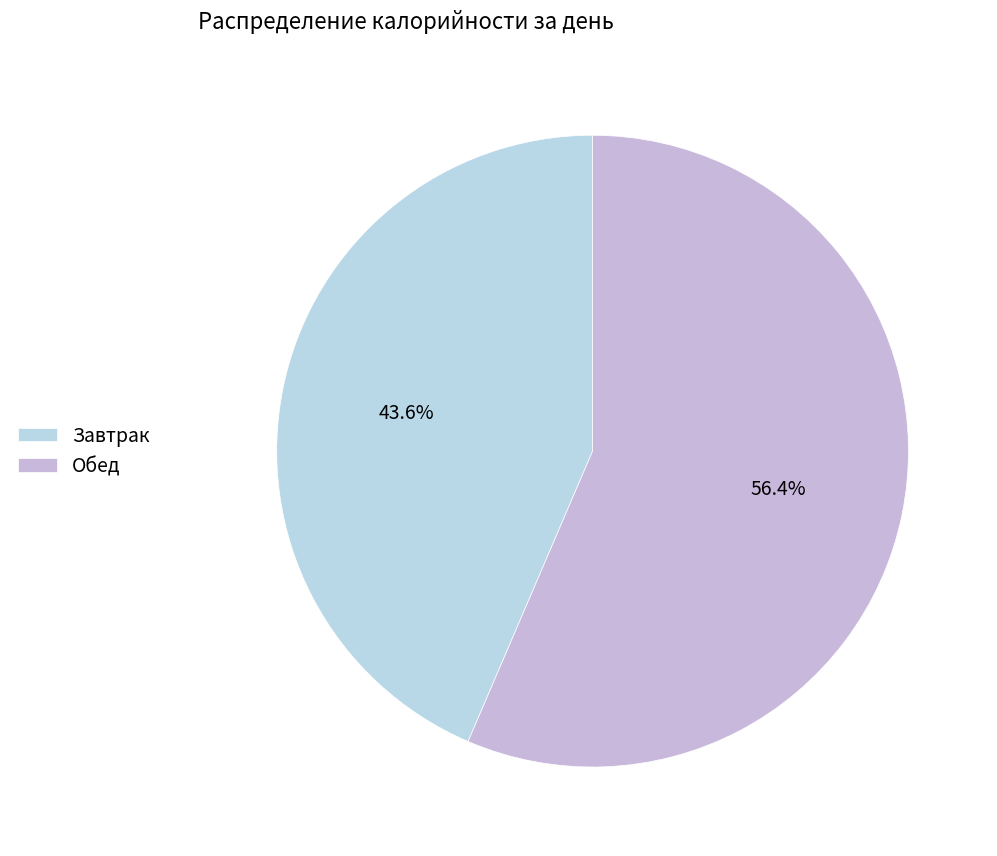

How much of the chart is everything except Обед?

43.6%